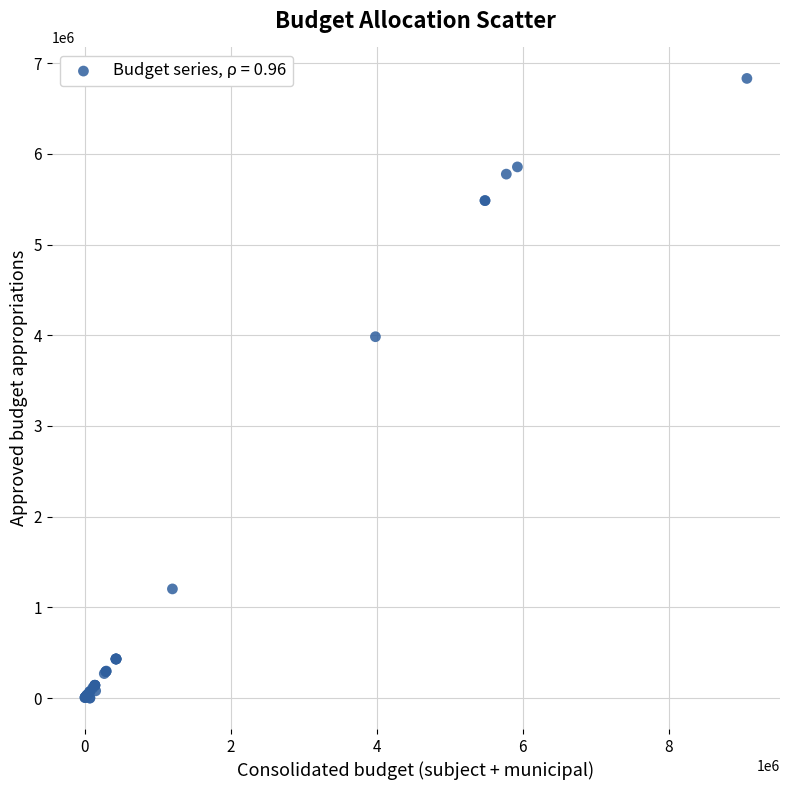

What Y value in the scatter plot is closest to 3416050?

3984200